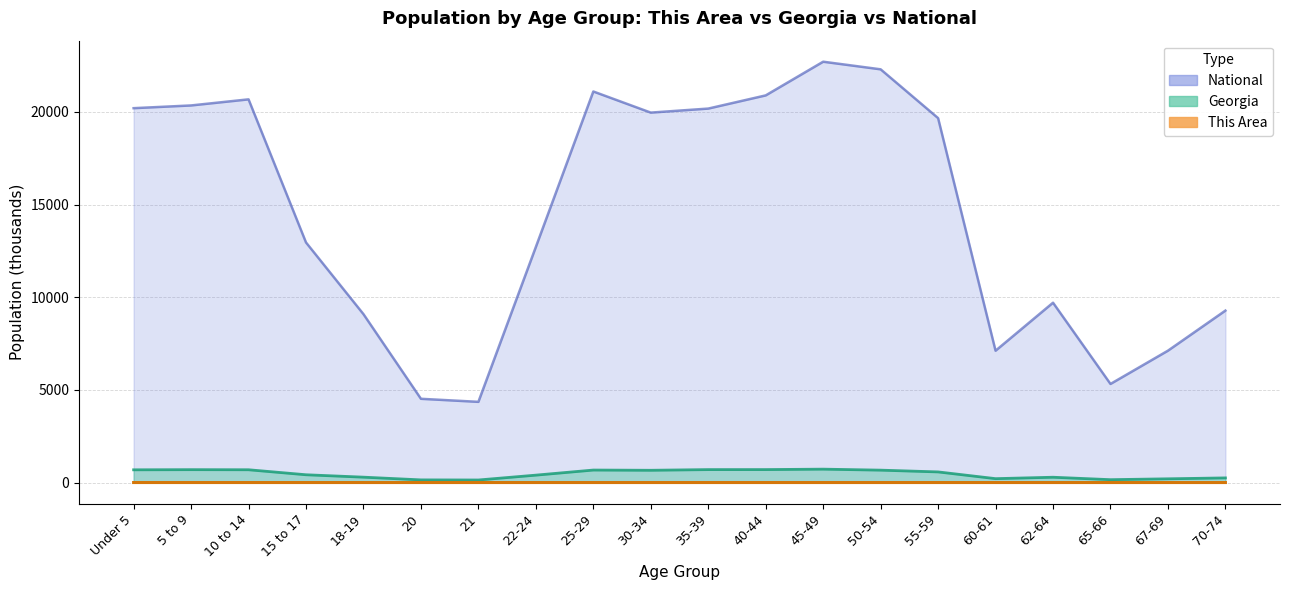

What is the sum of all National values?

290191.0